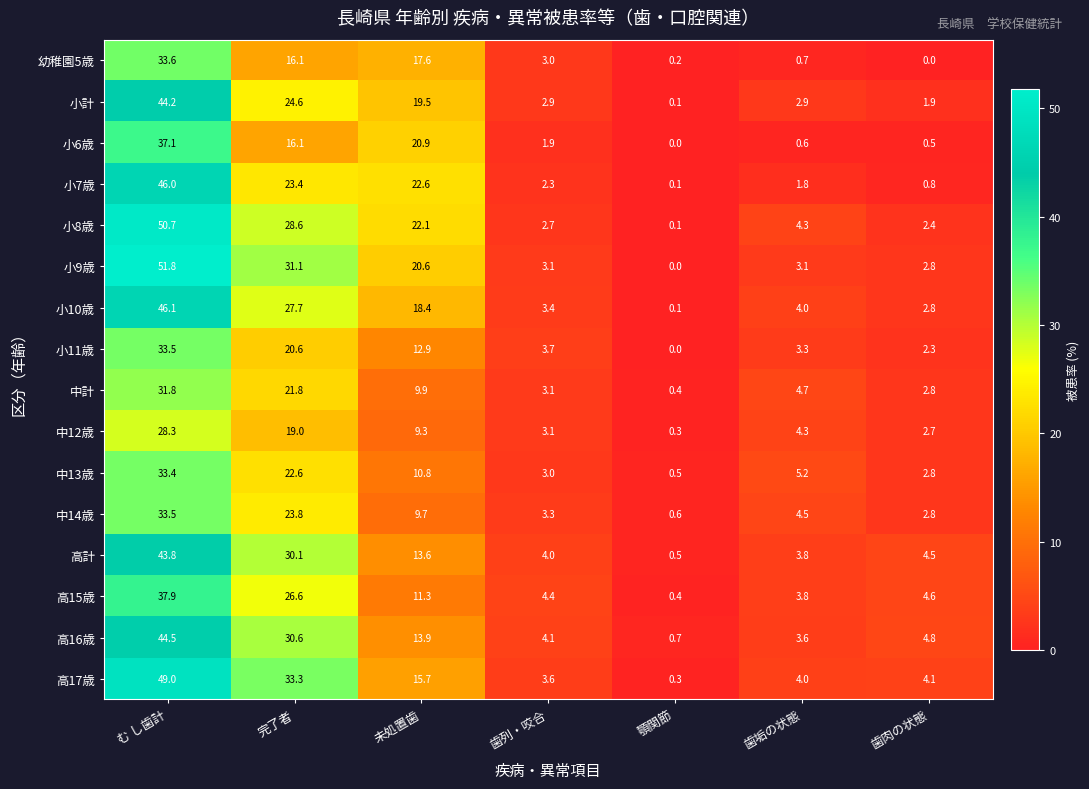

What is the total value across all series at 完了者?

396.0